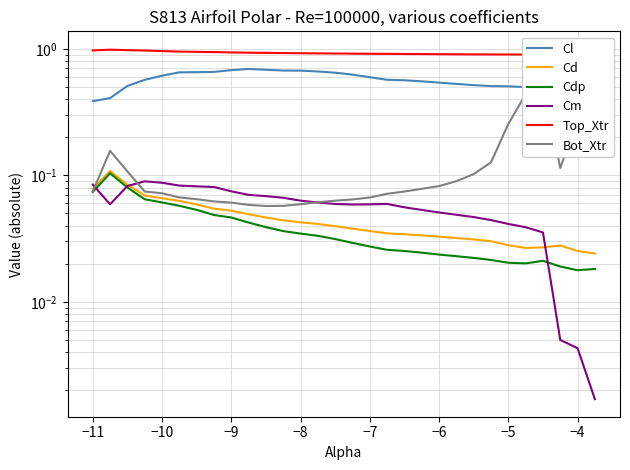

What is the difference between the maximum and minimum values in the Top_Xtr series?

0.1